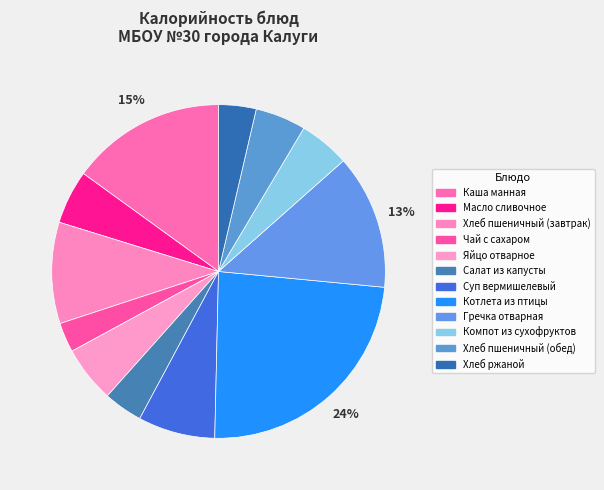

How many segments does this pie chart have?

12